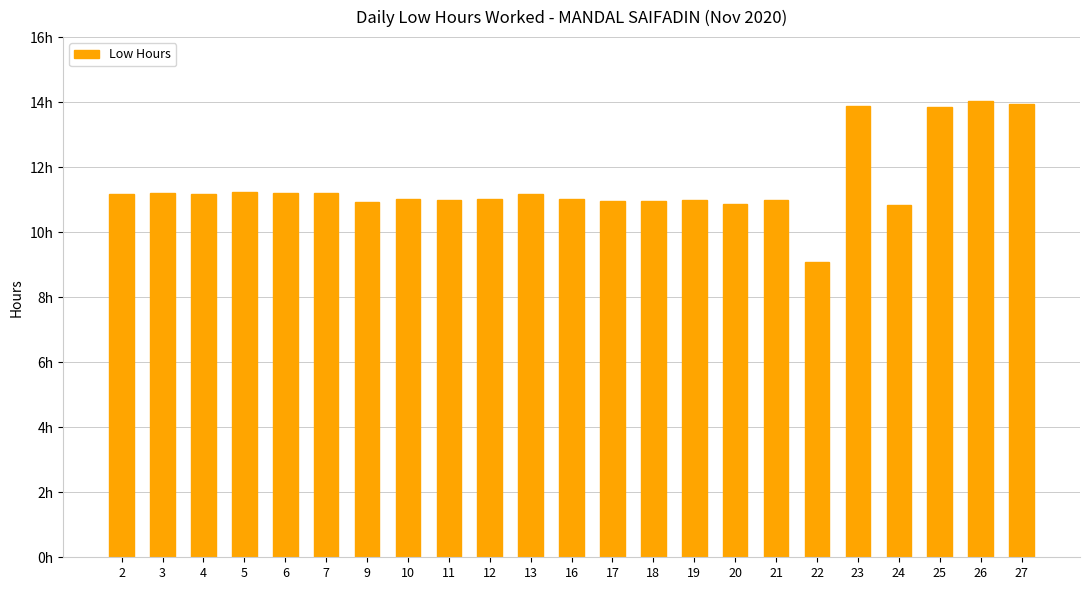

True or false: the data shows 11.0 at 19.

True